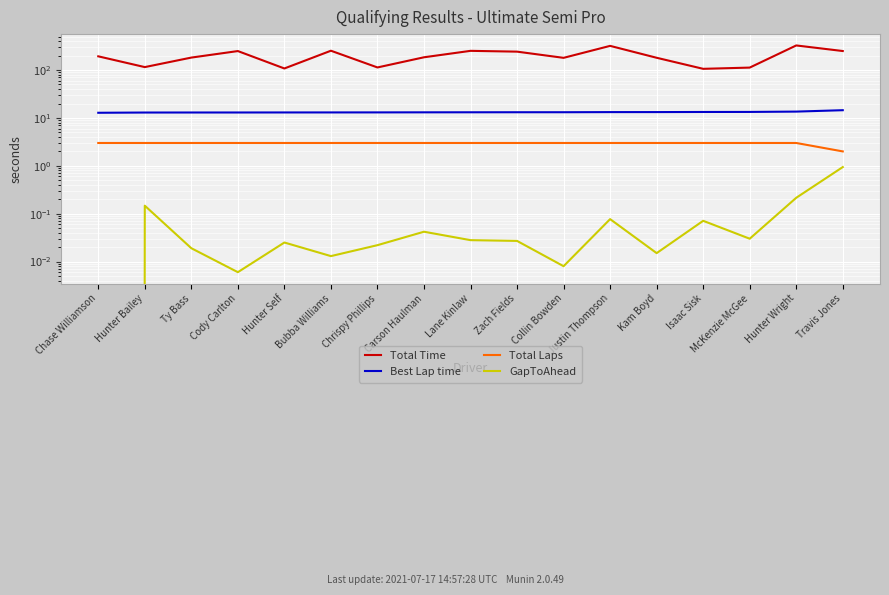

True or false: Total Laps and Total Time cross at least once.

False